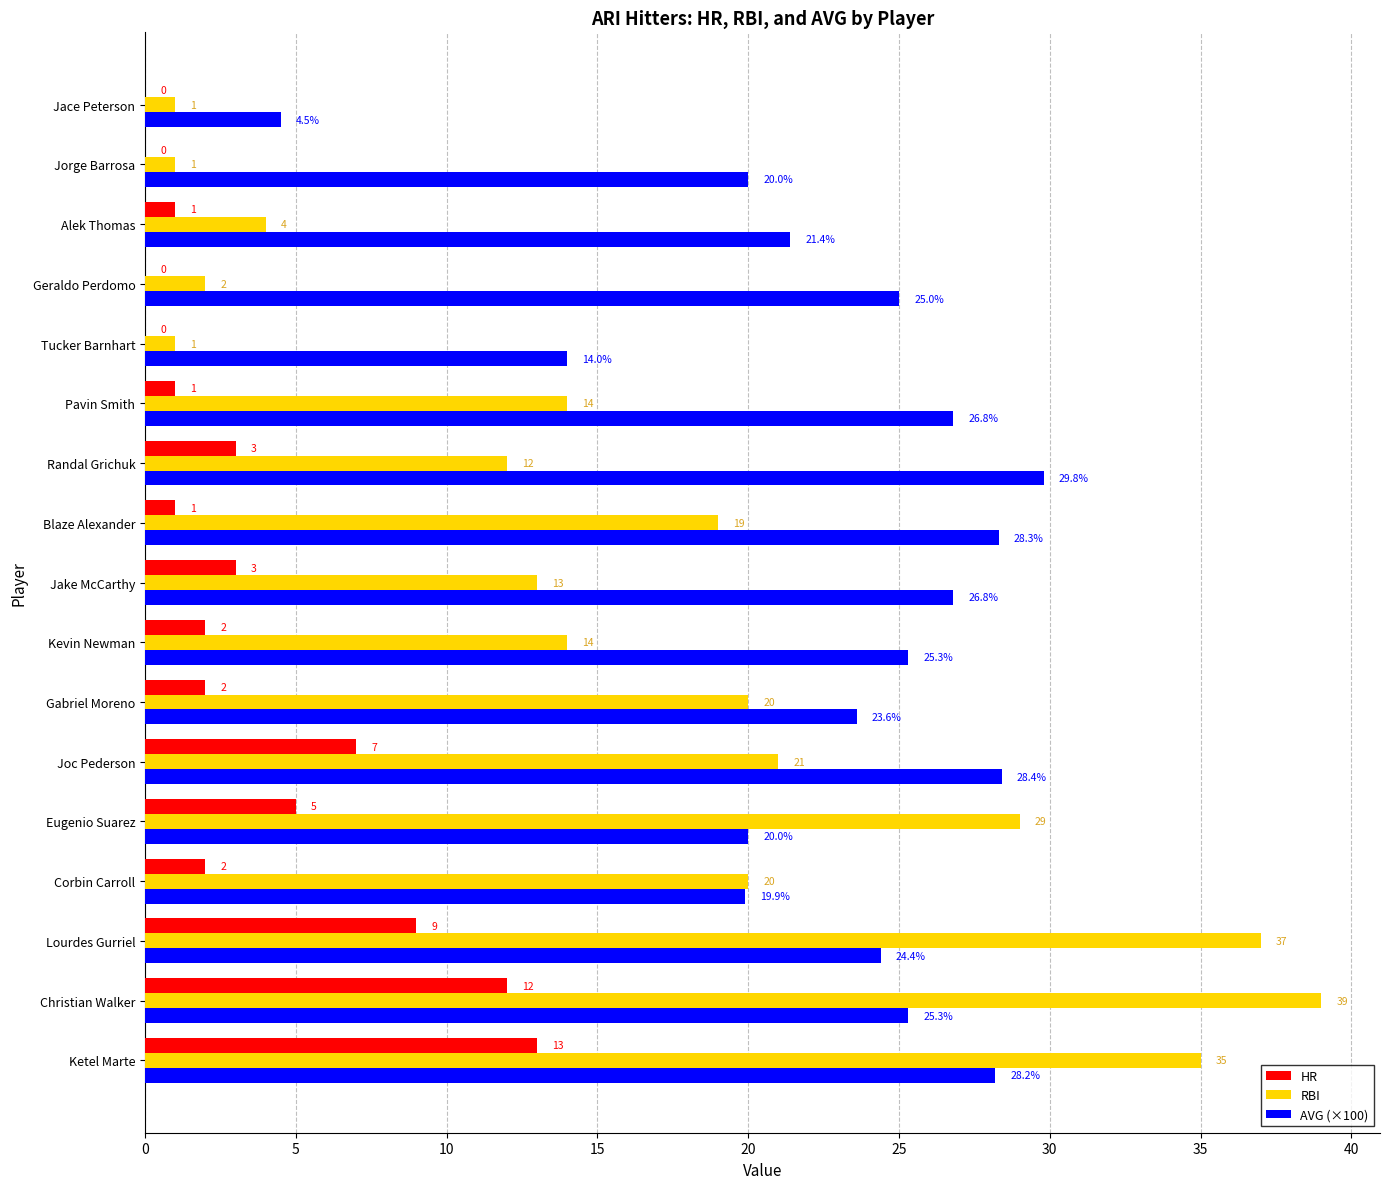

The HR series shows 3.4 at Eugenio Suarez. True or false?

False